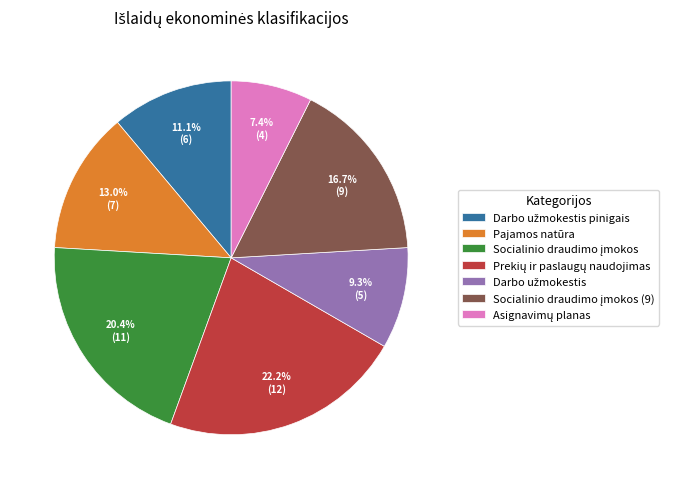

Does Pajamos natūra represent more than half of the total?

No